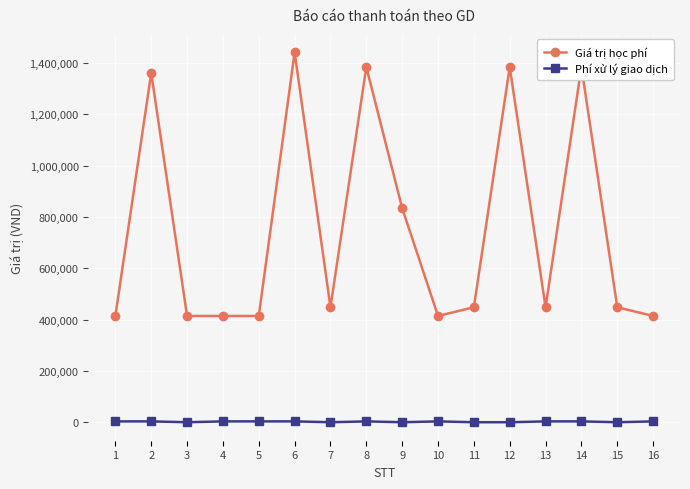

True or false: Phí xử lý giao dịch and Giá trị học phí cross at least once.

False